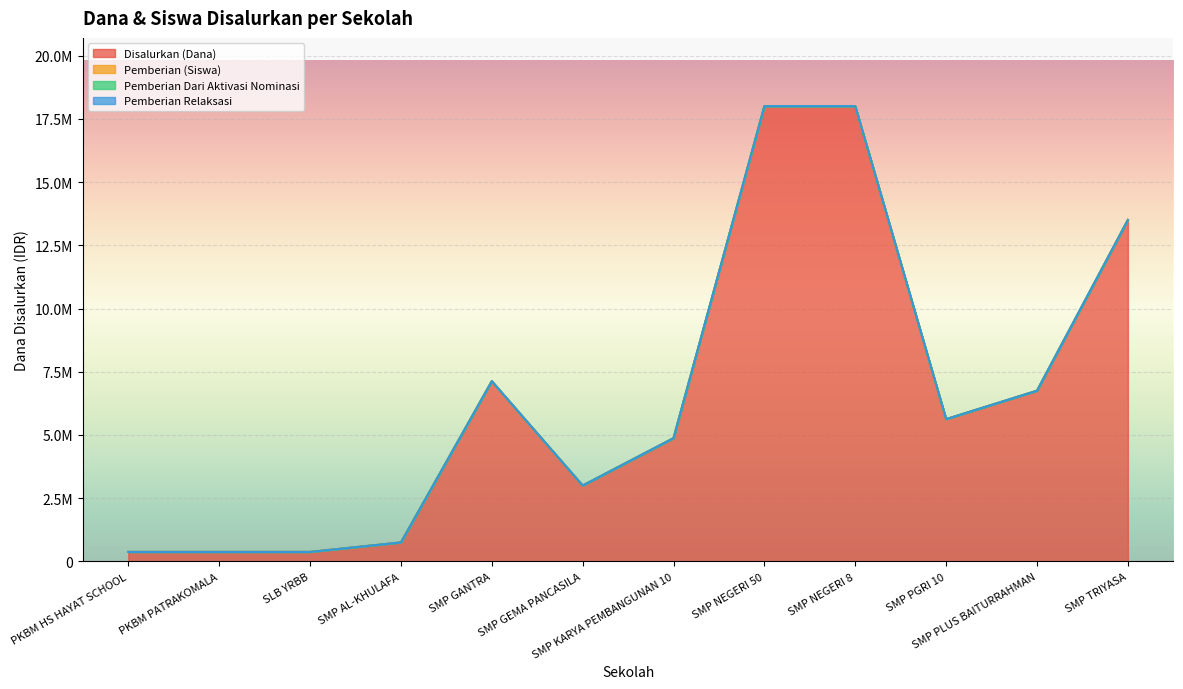

The Disalurkan (Dana) series shows 4393468 at SMP GEMA PANCASILA. True or false?

False